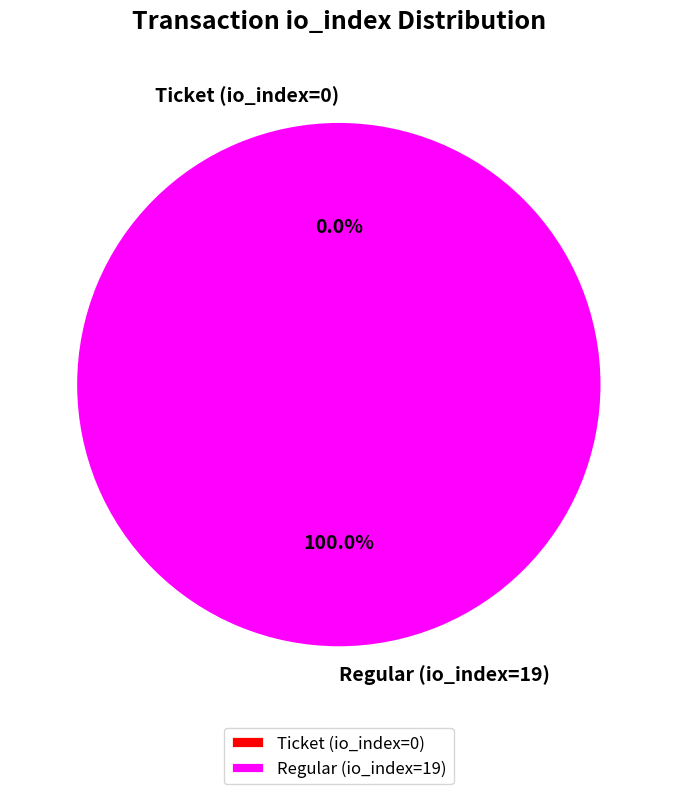

To the nearest percent, what is the combined percentage of Regular (io_index=19) and Ticket (io_index=0)?

100%